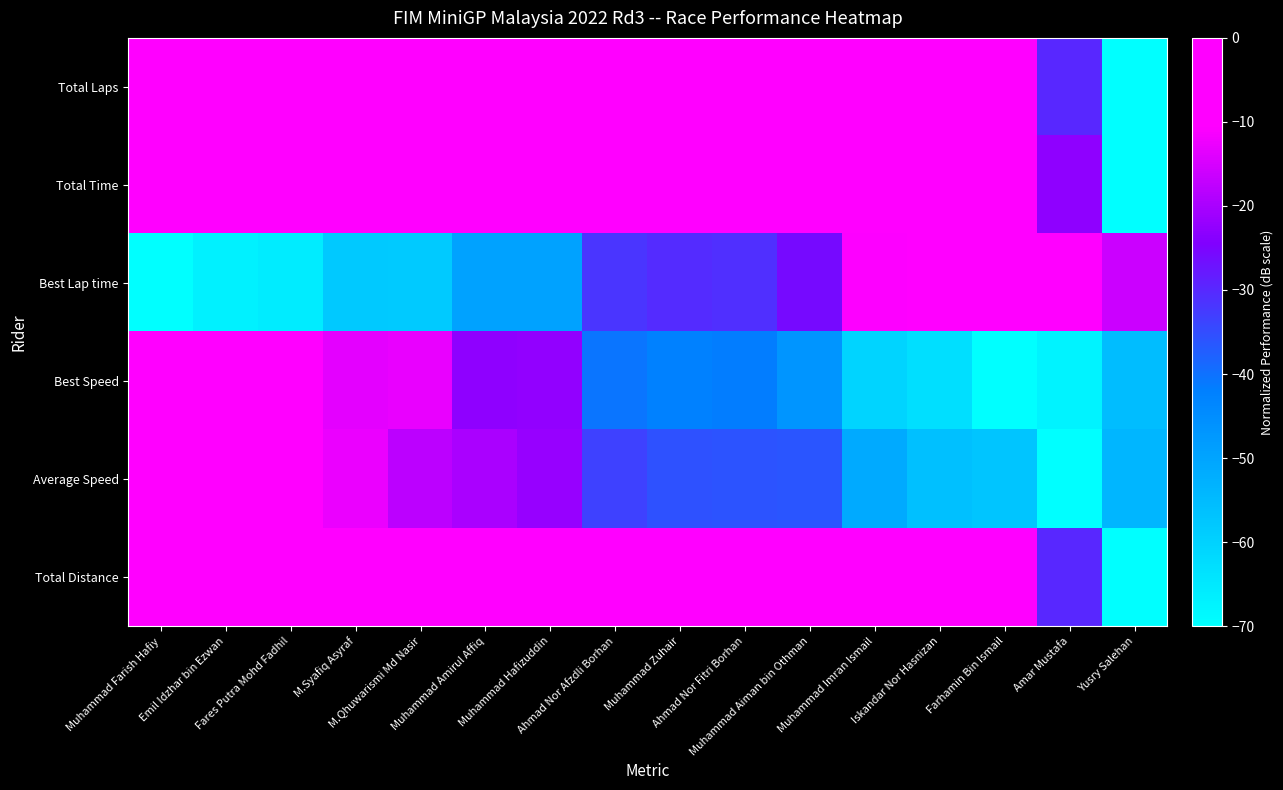

What is the spread (max minus min) of values at M.Syafiq Asyraf?

58.0